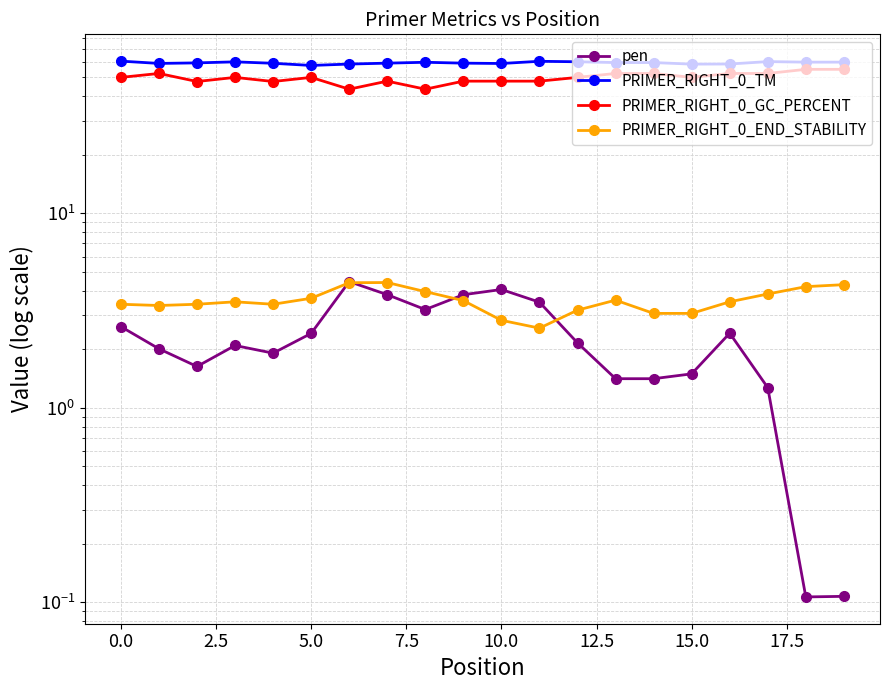

Rank the series at 12 from highest to lowest value.

PRIMER_RIGHT_0_TM, PRIMER_RIGHT_0_GC_PERCENT, PRIMER_RIGHT_0_END_STABILITY, pen